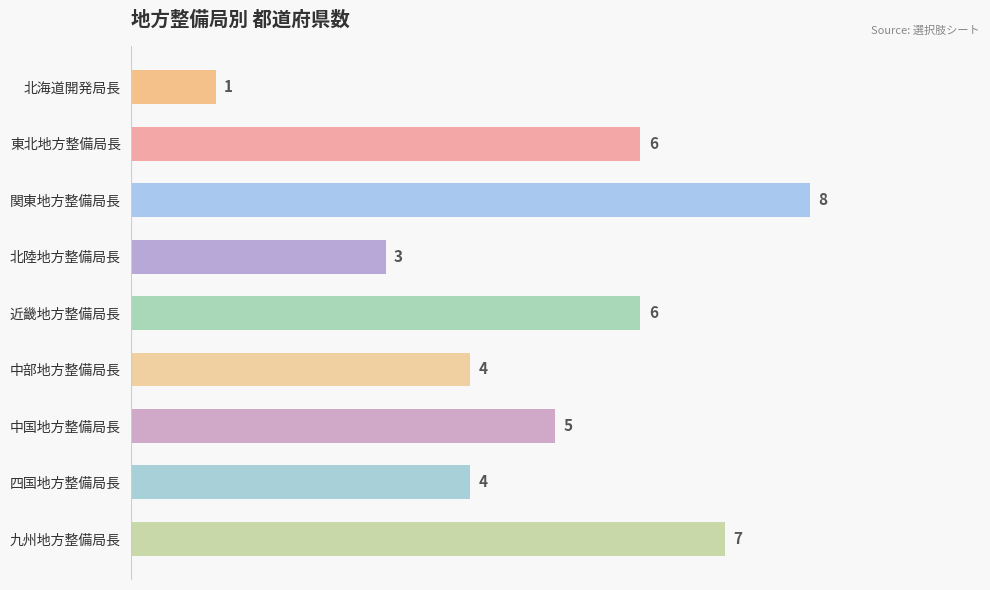

What is the maximum value shown in the chart?

8